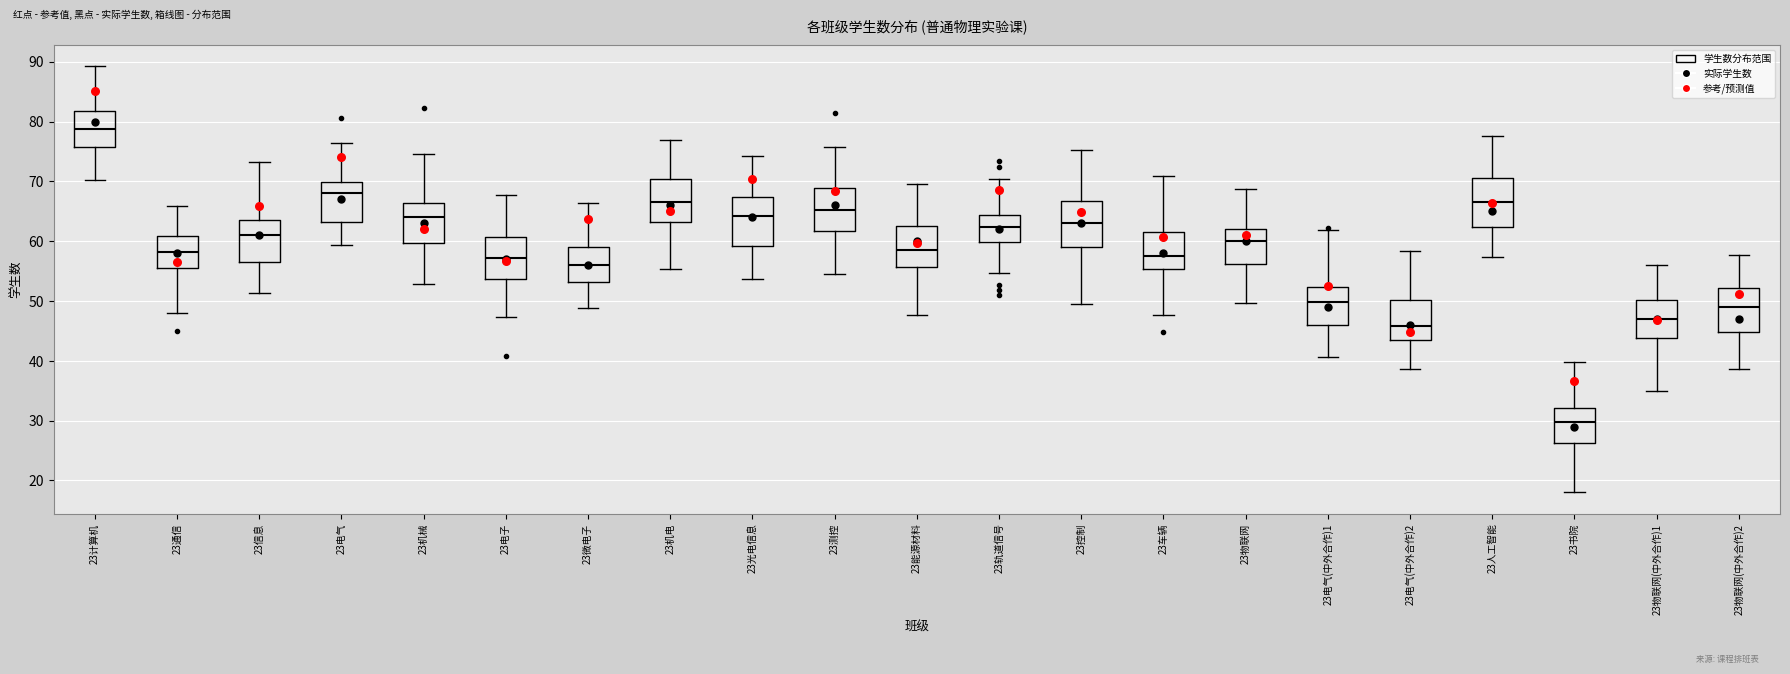

Reading left to right, read every box against the y-axis: the position of its median line, the range the box covers, and the ends of its whiskers. The values are not printed on the chart, so give them approximately, as read against the axis.

23计算机: median 79, box 76 to 82, whiskers 70 to 89
23通信: median 58, box 56 to 61, whiskers 48 to 66
23信息: median 61, box 57 to 64, whiskers 51 to 73
23电气: median 68, box 63 to 70, whiskers 59 to 76
23机械: median 64, box 60 to 66, whiskers 53 to 75
23电子: median 57, box 54 to 61, whiskers 47 to 68
23微电子: median 56, box 53 to 59, whiskers 49 to 66
23机电: median 67, box 63 to 70, whiskers 55 to 77
23光电信息: median 64, box 59 to 67, whiskers 54 to 74
23测控: median 65, box 62 to 69, whiskers 54 to 76
23能源材料: median 58, box 56 to 63, whiskers 48 to 70
23轨道信号: median 62, box 60 to 64, whiskers 55 to 70
23控制: median 63, box 59 to 67, whiskers 50 to 75
23车辆: median 58, box 55 to 62, whiskers 48 to 71
23物联网: median 60, box 56 to 62, whiskers 50 to 69
23电气(中外合作)1: median 50, box 46 to 52, whiskers 41 to 62
23电气(中外合作)2: median 46, box 43 to 50, whiskers 39 to 58
23人工智能: median 67, box 62 to 70, whiskers 57 to 78
23书院: median 30, box 26 to 32, whiskers 18 to 40
23物联网(中外合作)1: median 47, box 44 to 50, whiskers 35 to 56
23物联网(中外合作)2: median 49, box 45 to 52, whiskers 39 to 58